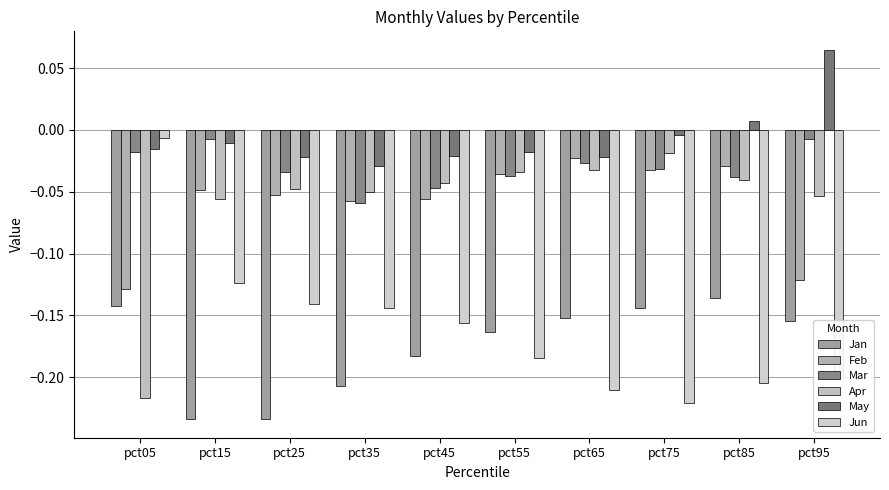

At how many categories does at least one series exceed 0?

2